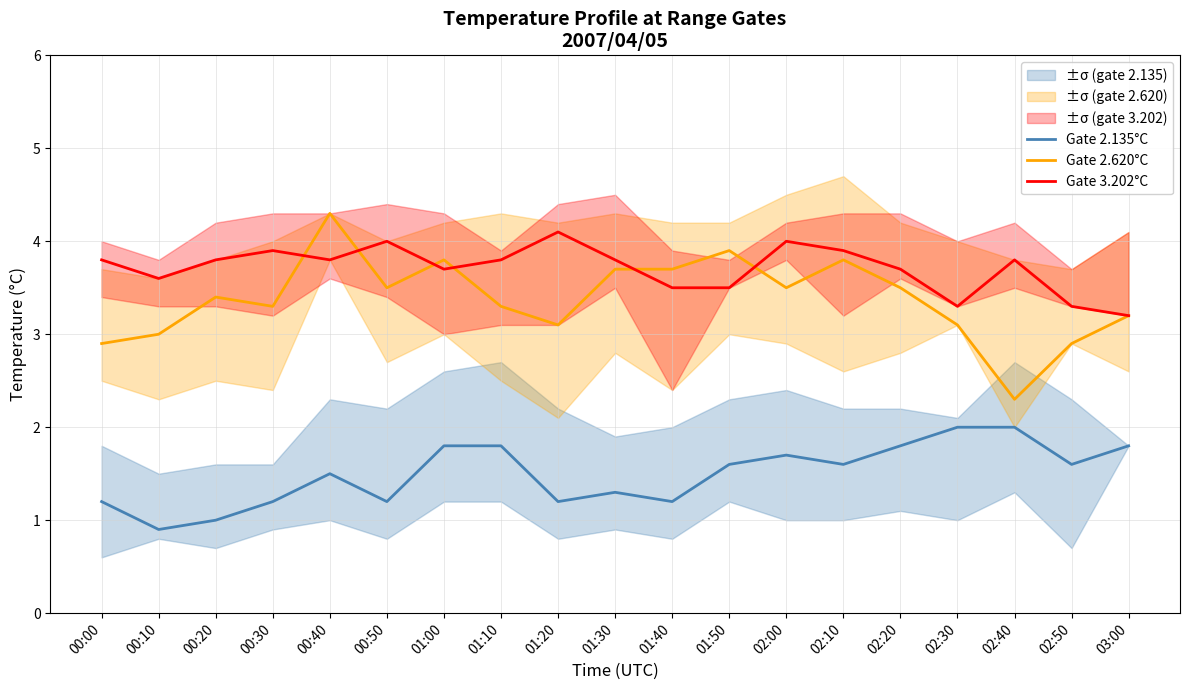

What are all the series names shown in the legend?

Gate 2.135°C, Gate 2.620°C, Gate 3.202°C